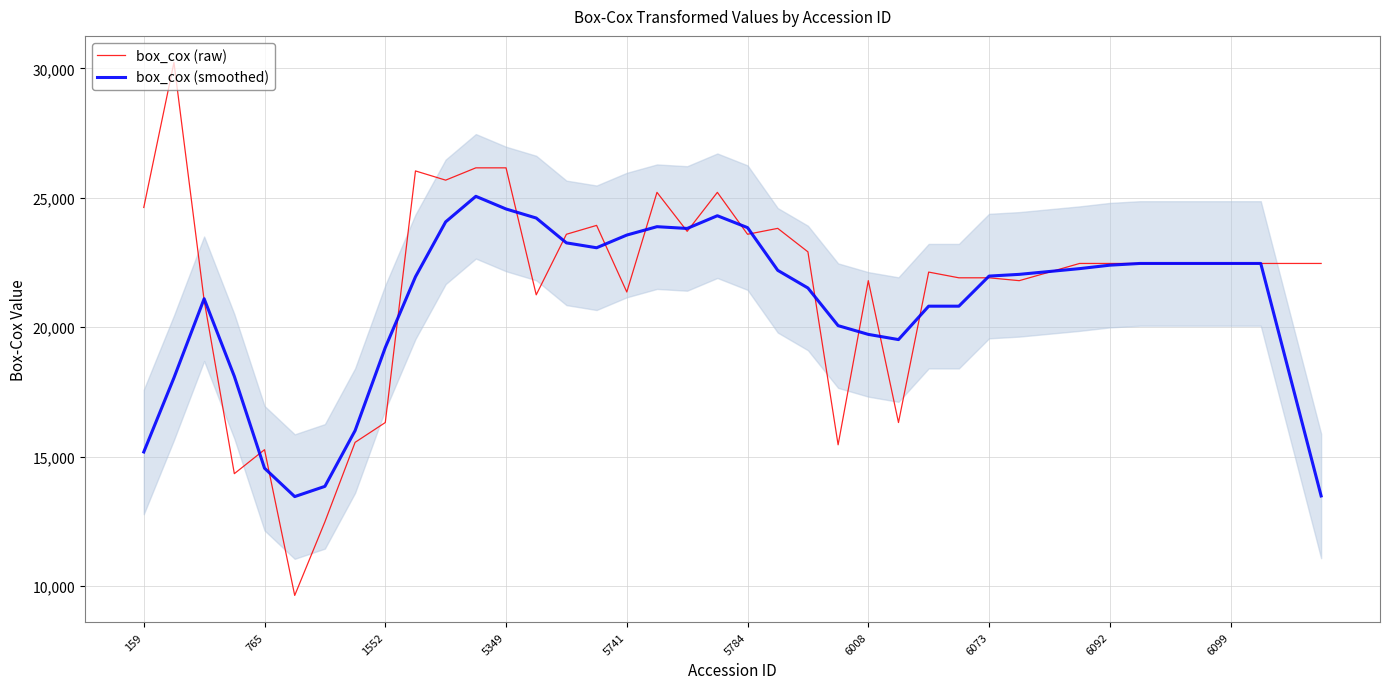

Which series has the largest range (max minus min)?

box_cox (raw)